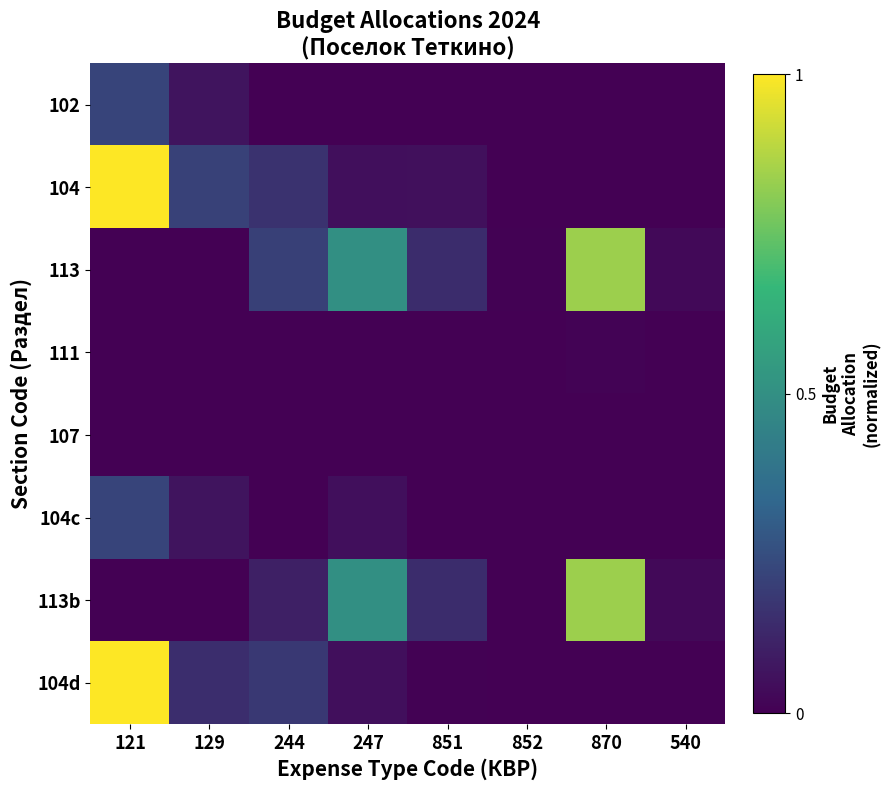

Reading right to left, transcribe all the data shown in this chart.

102: 540=0.0	870=0.0	852=0.0	851=0.0	247=0.0	244=0.0	129=0.1	121=0.2
104: 540=0.0	870=0.0	852=0.0	851=0.1	247=0.0	244=0.2	129=0.2	121=1.0
113: 540=0.0	870=0.8	852=0.0	851=0.1	247=0.5	244=0.2	129=0.0	121=0.0
111: 540=0.0	870=0.0	852=0.0	851=0.0	247=0.0	244=0.0	129=0.0	121=0.0
107: 540=0.0	870=0.0	852=0.0	851=0.0	247=0.0	244=0.0	129=0.0	121=0.0
104c: 540=0.0	870=0.0	852=0.0	851=0.0	247=0.0	244=0.0	129=0.1	121=0.2
113b: 540=0.0	870=0.8	852=0.0	851=0.1	247=0.5	244=0.1	129=0.0	121=0.0
104d: 540=0.0	870=0.0	852=0.0	851=0.0	247=0.0	244=0.2	129=0.1	121=1.0